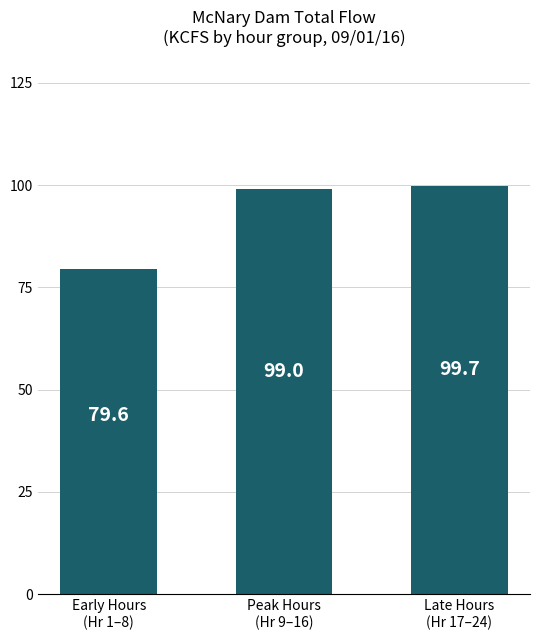

Approximately how many times larger is the value at Peak Hours
(Hr 9–16) compared to Early Hours
(Hr 1–8)?

1.2